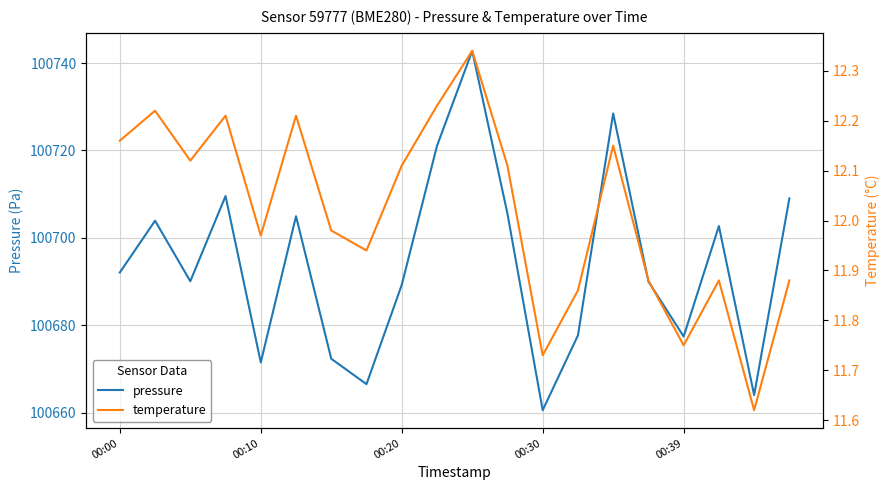

What is the difference between the pressure values at 9 and 19?

12.0